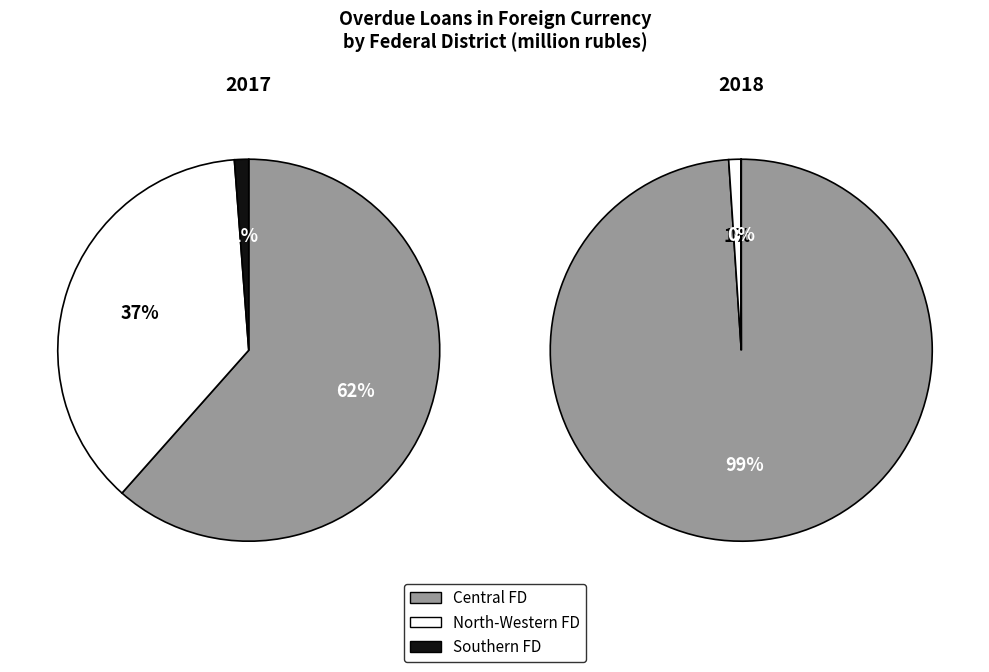

To the nearest percent, what is the difference between the SOUTHERN FEDERAL DISTRICT and NORTH-WESTERN FEDERAL DISTRICT slice percentages?

36%